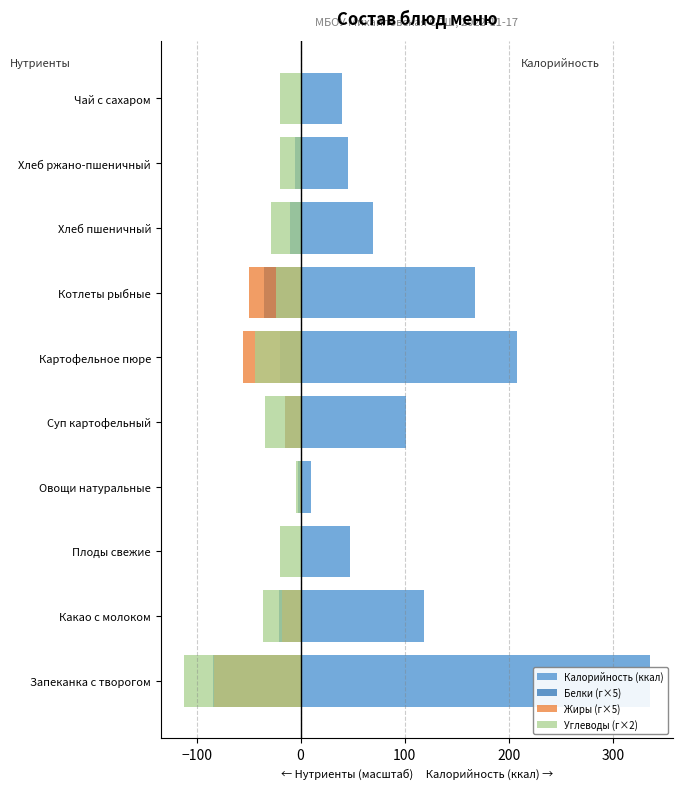

What is the average value of the Белки (г×5) series?

-19.2